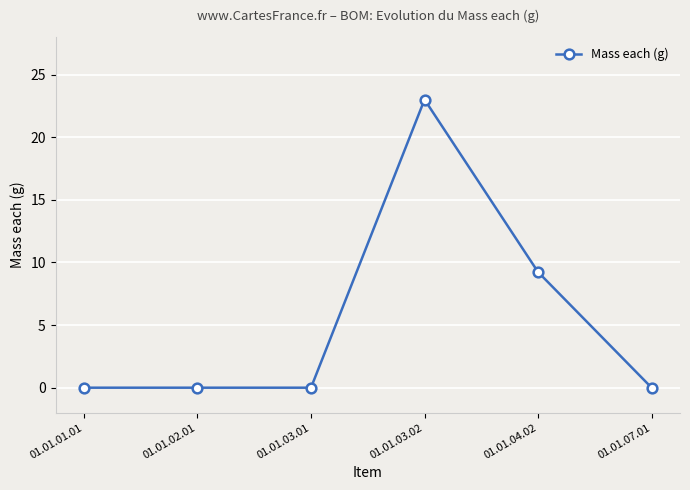

At which category does the chart reach its peak across all series?

01.01.03.02